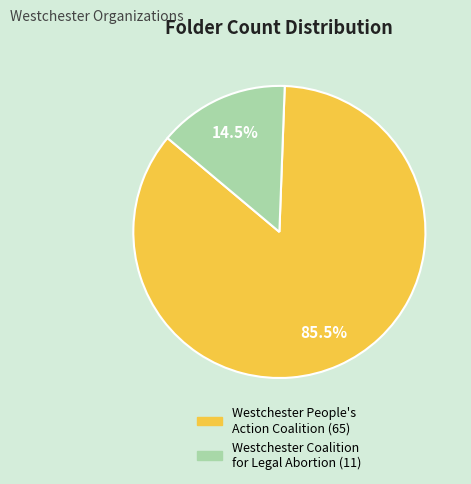

How many slices are in this pie chart?

2